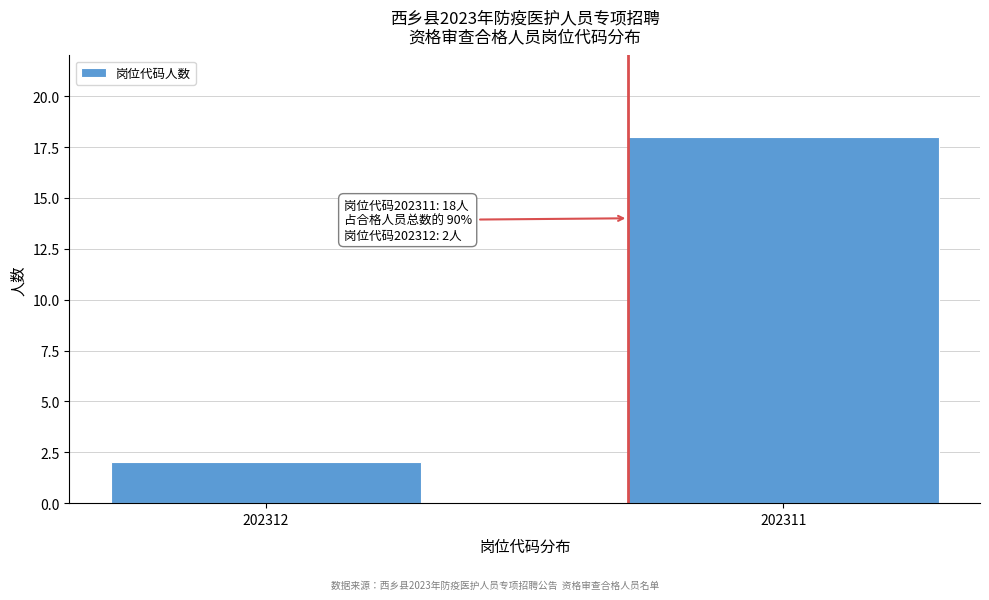

Reading left to right, what are all the values shown in this chart?

202312=2	202311=18